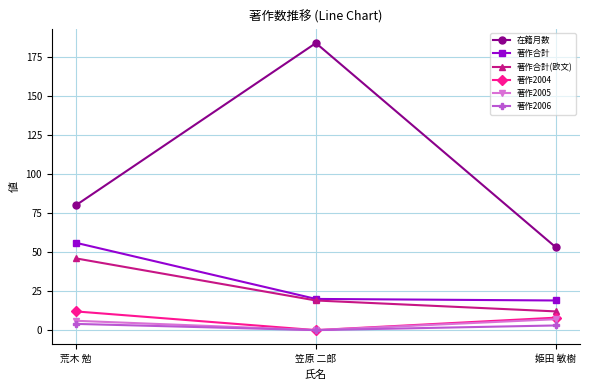

How many 著作2005 values are between 0 and 7?

3